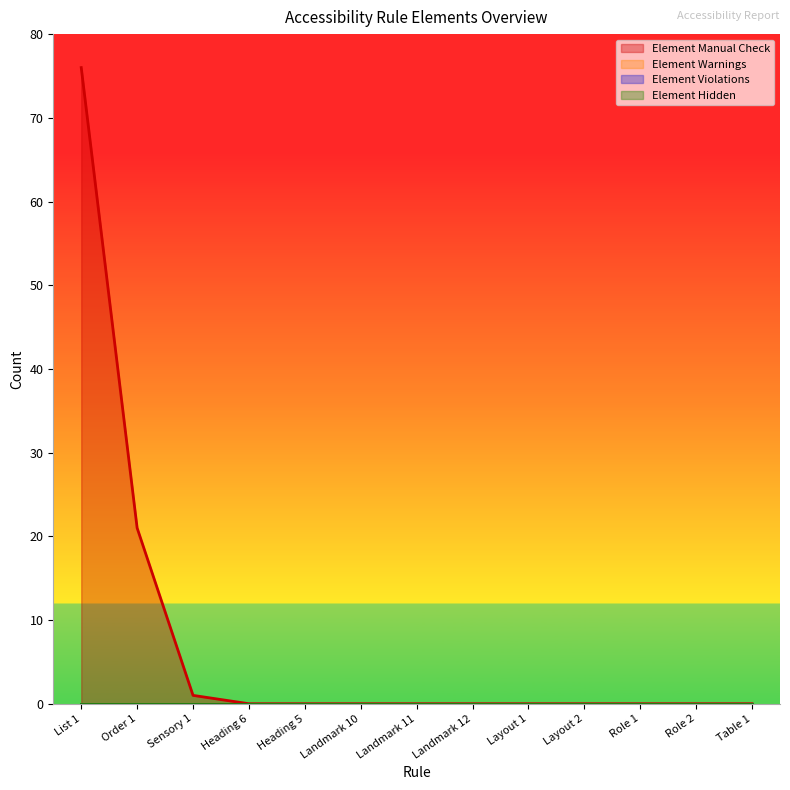

Reading right to left, list all the values displayed in this chart.

Element Manual Check: 0	0	0	0	0	0	0	0	0	0	1	21	76
Element Warnings: 0	0	0	0	0	0	0	0	0	0	0	0	0
Element Violations: 0	0	0	0	0	0	0	0	0	0	0	0	0
Element Hidden: 0	0	0	0	0	0	0	0	0	0	0	0	0